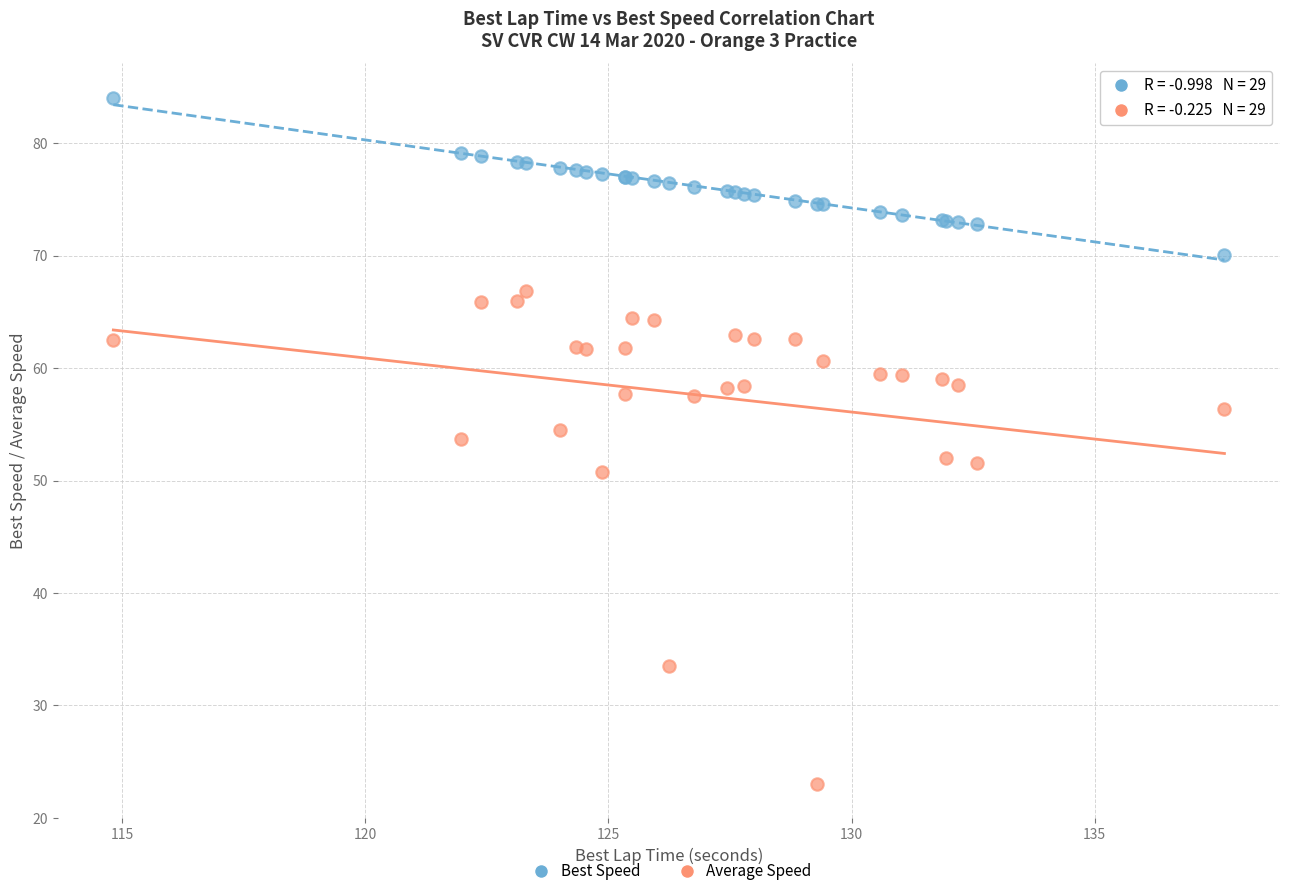

In the Average Speed series, what Y value is closest to 44?

50.8